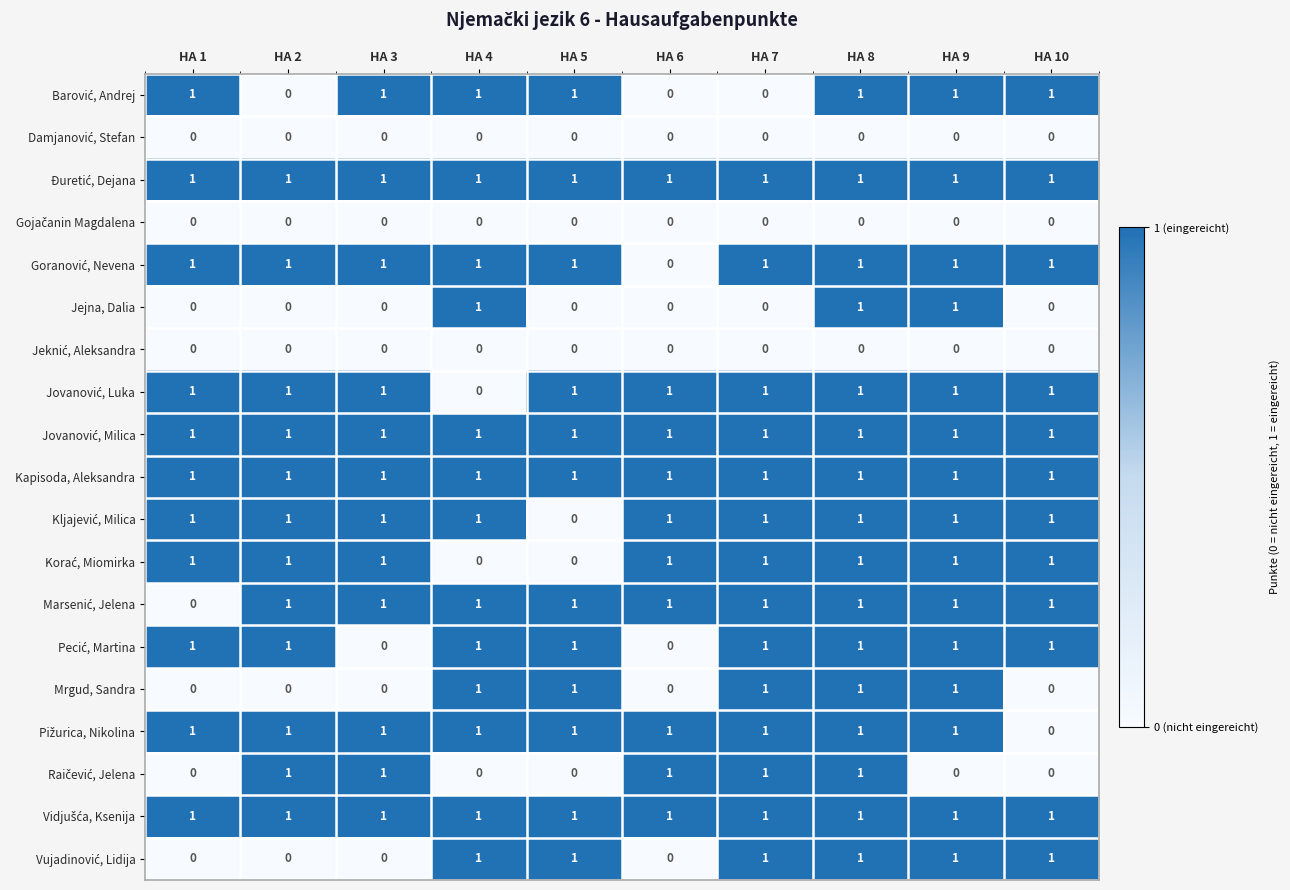

At which category is the sum across all series the highest?

HA 8